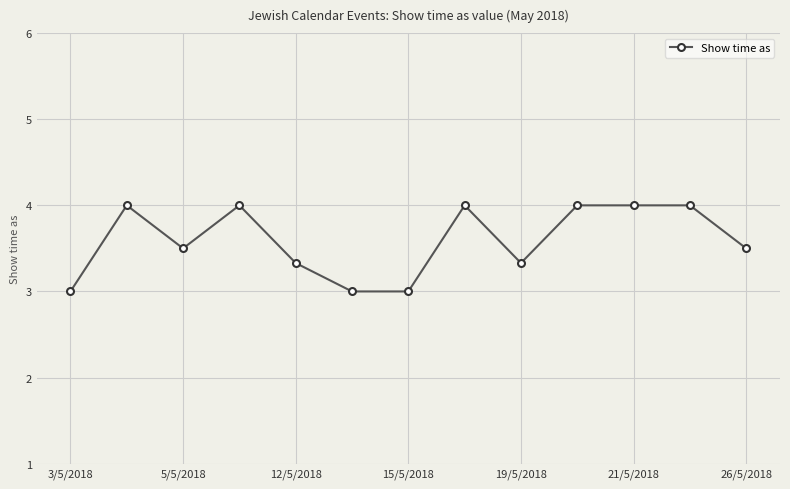

What is the difference between the second highest and minimum values?

1.0